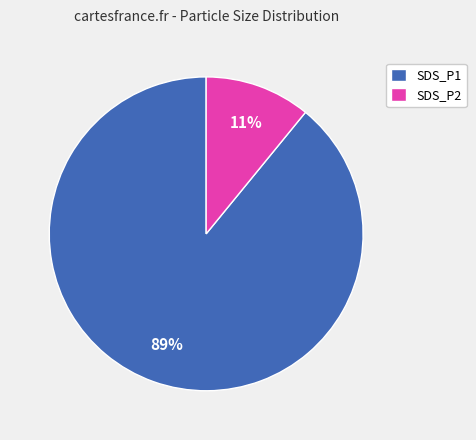

To the nearest percent, what is the average slice percentage?

50%